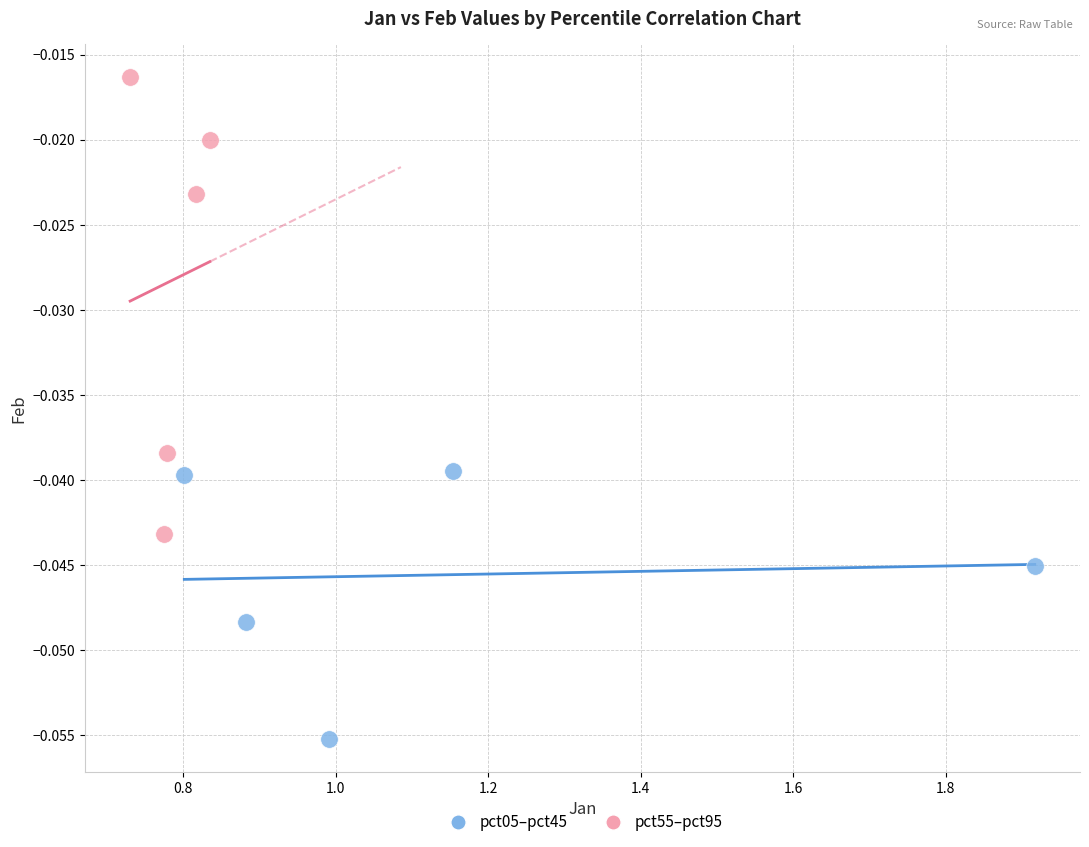

What are all the series names shown in the legend?

pct05–pct45, pct55–pct95